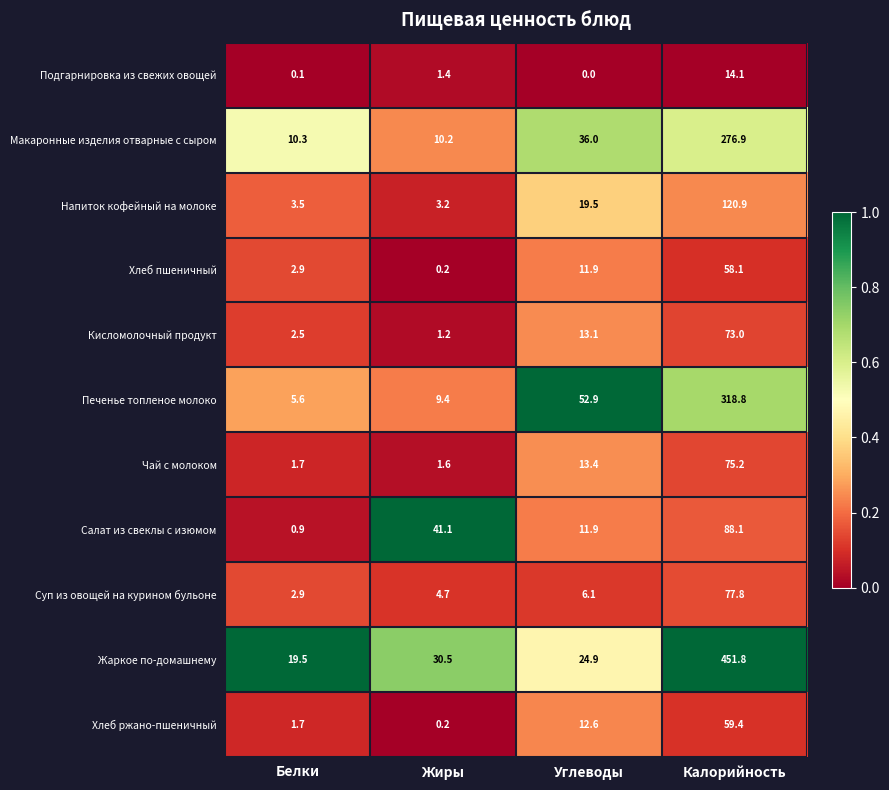

The value of Напиток кофейный на молоке at Белки is 2.3. True or false?

False